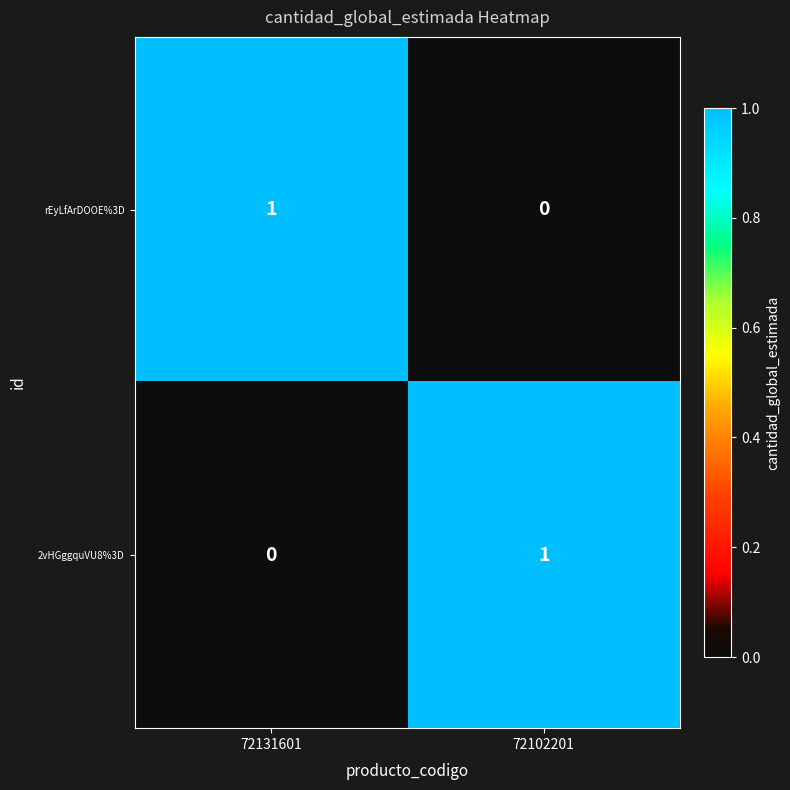

Is it true that 2vHGggquVU8%3D equals 1 at 72102201?

True